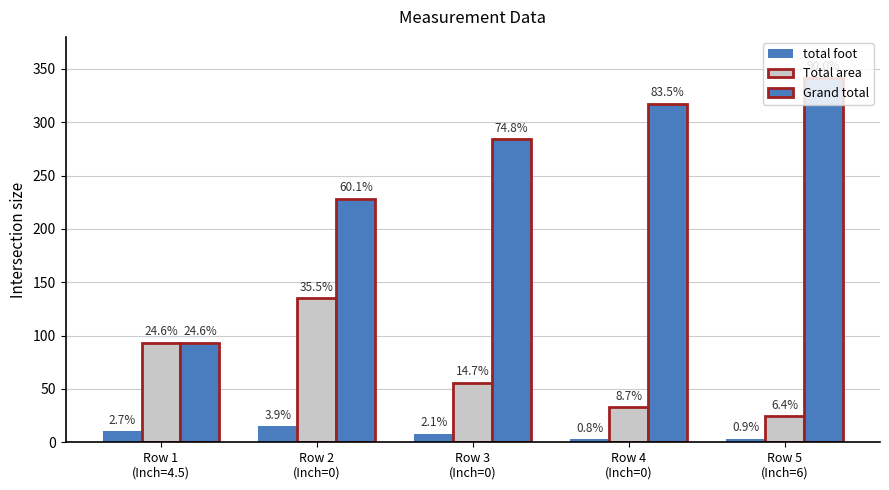

How many bars are there in each group?

3